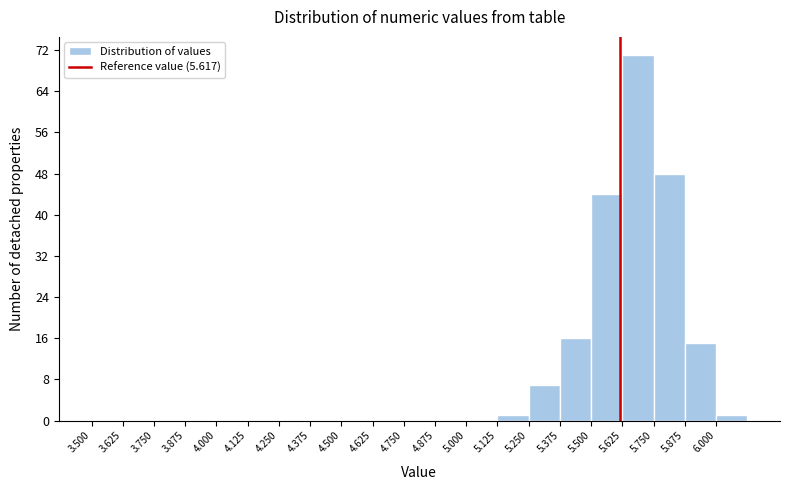

Reading left to right, transcribe this chart: for each bar, give the range it covers on the x-axis and its height. Neither the bar edges nor the heights are printed on the chart, so give them approximately, as read against the axes.

3.500 to 3.625: 0
3.625 to 3.750: 0
3.750 to 3.875: 0
3.875 to 4.000: 0
4.000 to 4.125: 0
4.125 to 4.250: 0
4.250 to 4.375: 0
4.375 to 4.500: 0
4.500 to 4.625: 0
4.625 to 4.750: 0
4.750 to 4.875: 0
4.875 to 5.000: 0
5.000 to 5.125: 0
5.125 to 5.250: 1
5.250 to 5.375: 7
5.375 to 5.500: 16
5.500 to 5.625: 44
5.625 to 5.750: 71
5.750 to 5.875: 48
5.875 to 6.000: 15
6.000 to 6.125: 1